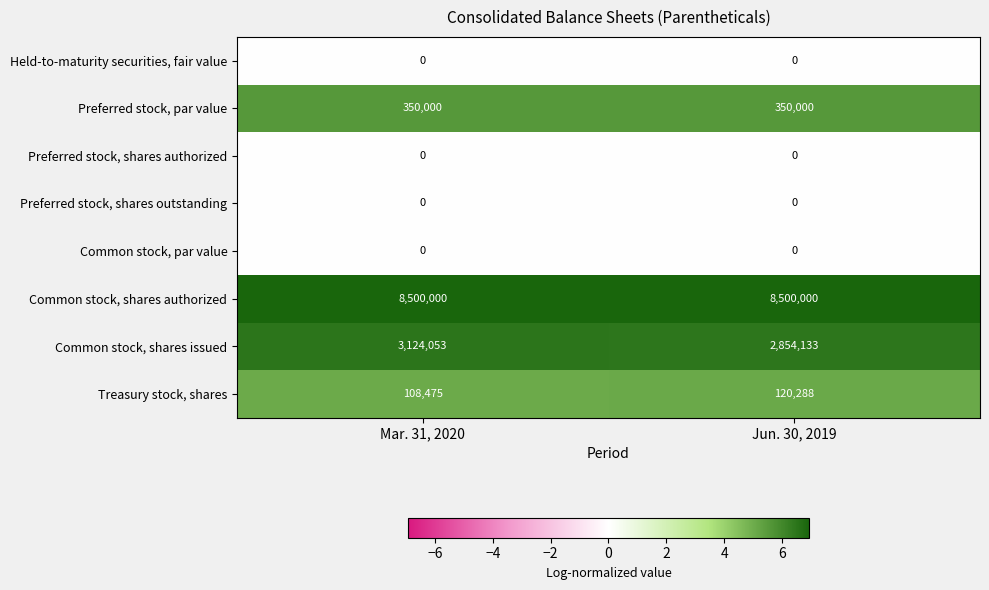

At how many categories does at least one series exceed 0?

2